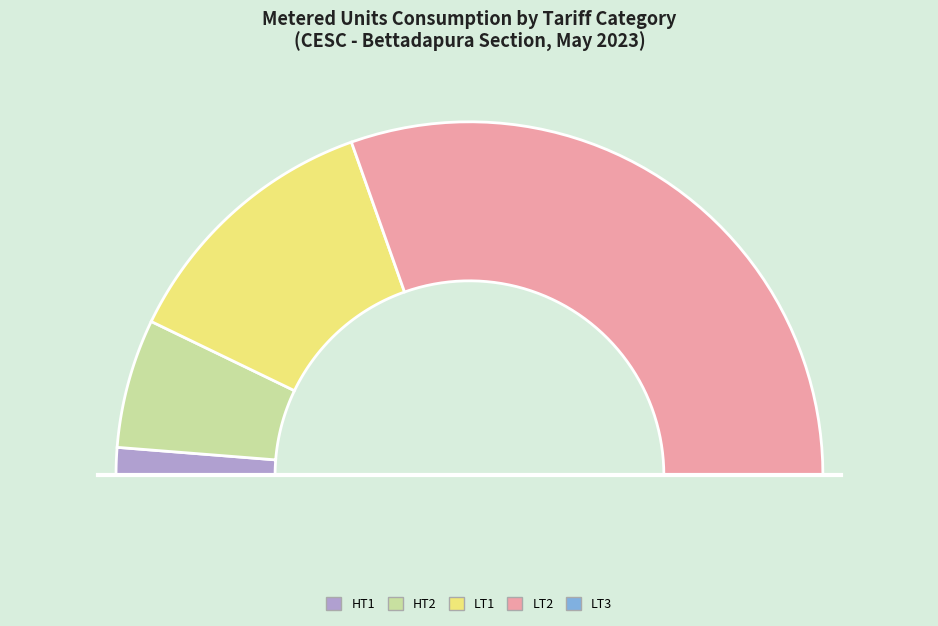

What percentage do HT1 and LT2 together represent?

63.4%